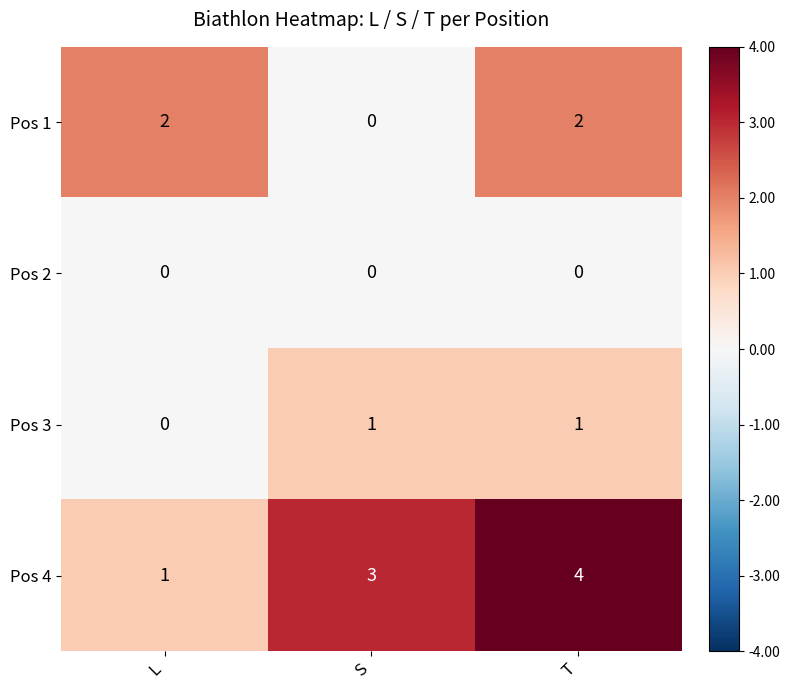

The value of Pos 3 at L is 0. True or false?

True